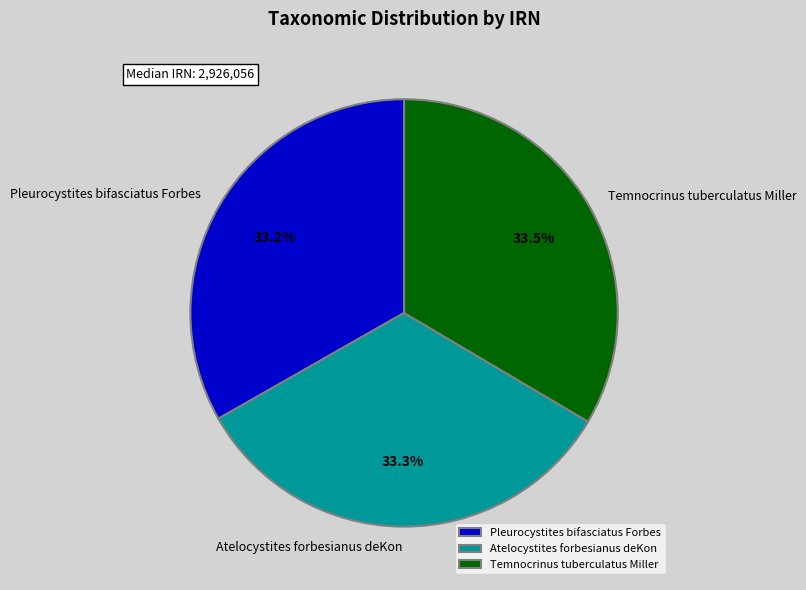

What percentage is NOT represented by Temnocrinus tuberculatus Miller?

66.5%